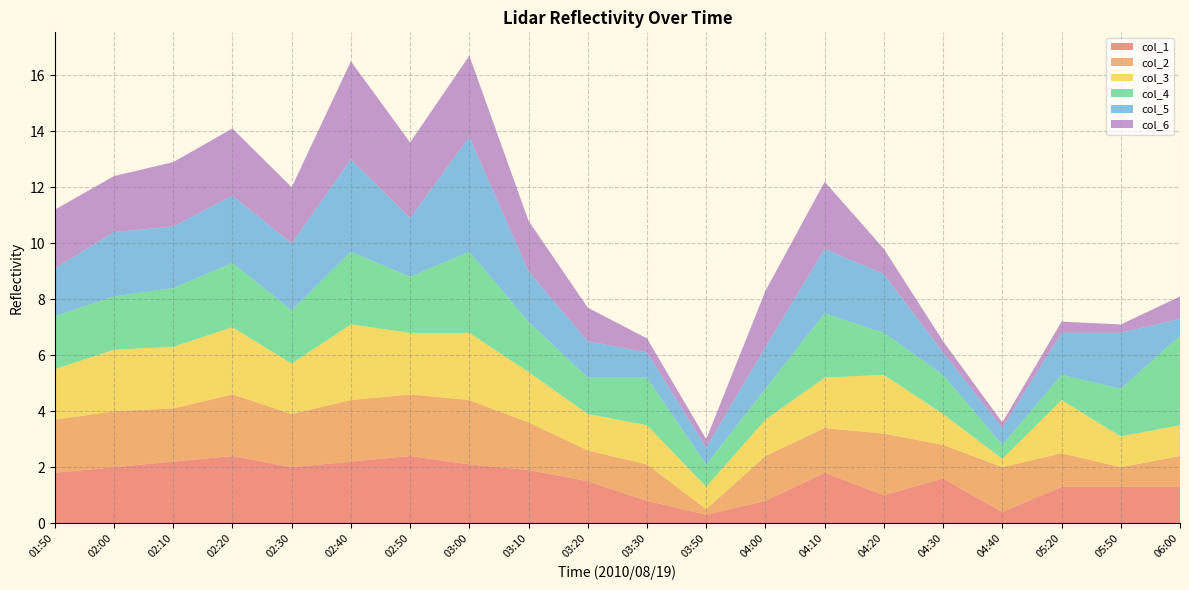

Reading left to right, extract all data points from this chart.

col_1: 1.8	2.0	2.2	2.4	2.0	2.2	2.4	2.1	1.9	1.5	0.8	0.3	0.8	1.8	1.0	1.6	0.4	1.3	1.3	1.3
col_2: 1.9	2.0	1.9	2.2	1.9	2.2	2.2	2.3	1.7	1.1	1.3	0.2	1.6	1.6	2.2	1.2	1.6	1.2	0.7	1.1
col_3: 1.8	2.2	2.2	2.4	1.8	2.7	2.2	2.4	1.8	1.3	1.4	0.8	1.3	1.8	2.1	1.1	0.3	1.9	1.1	1.1
col_4: 1.9	1.9	2.1	2.3	1.9	2.6	2.0	2.9	1.8	1.3	1.7	0.8	1.1	2.3	1.5	1.4	0.5	0.9	1.7	3.2
col_5: 1.7	2.3	2.2	2.4	2.4	3.3	2.1	4.1	1.8	1.3	0.9	0.6	1.5	2.3	2.1	0.8	0.6	1.5	2.0	0.6
col_6: 2.1	2.0	2.3	2.4	2.0	3.5	2.7	2.9	1.8	1.2	0.5	0.3	2.0	2.4	0.9	0.4	0.2	0.4	0.3	0.8